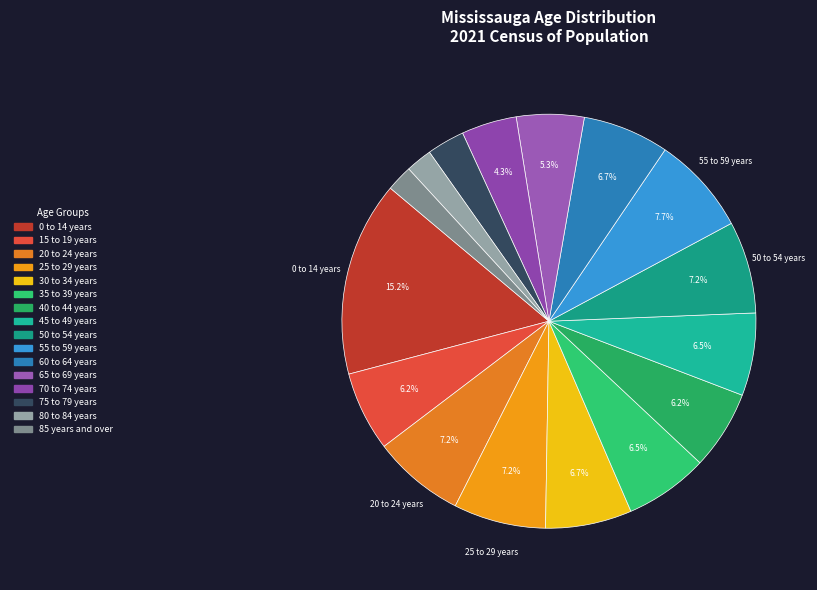

Which slice is the smallest?

85 years and over